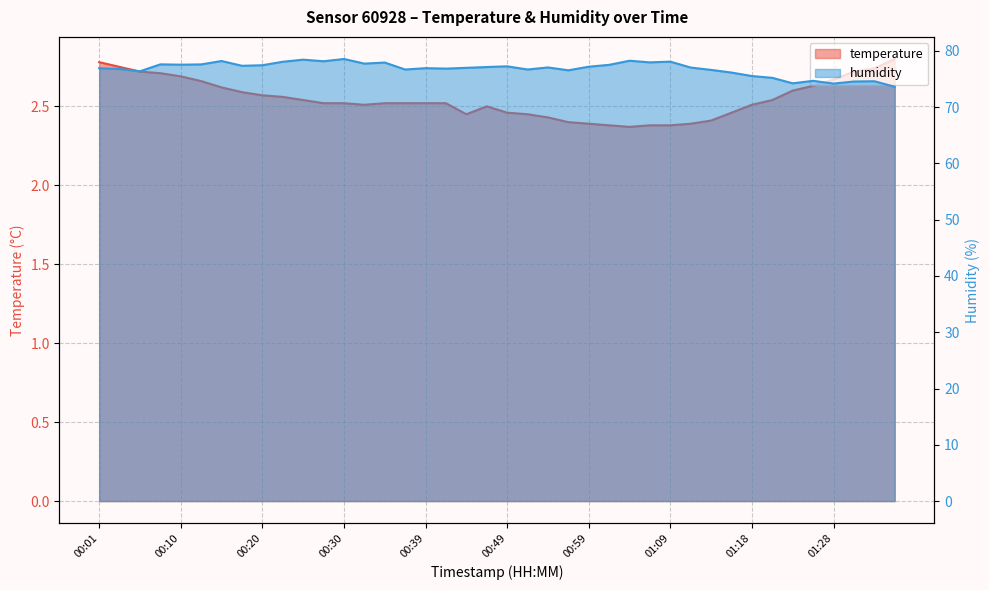

What is the difference between the second highest and minimum values in the temperature series?

0.4